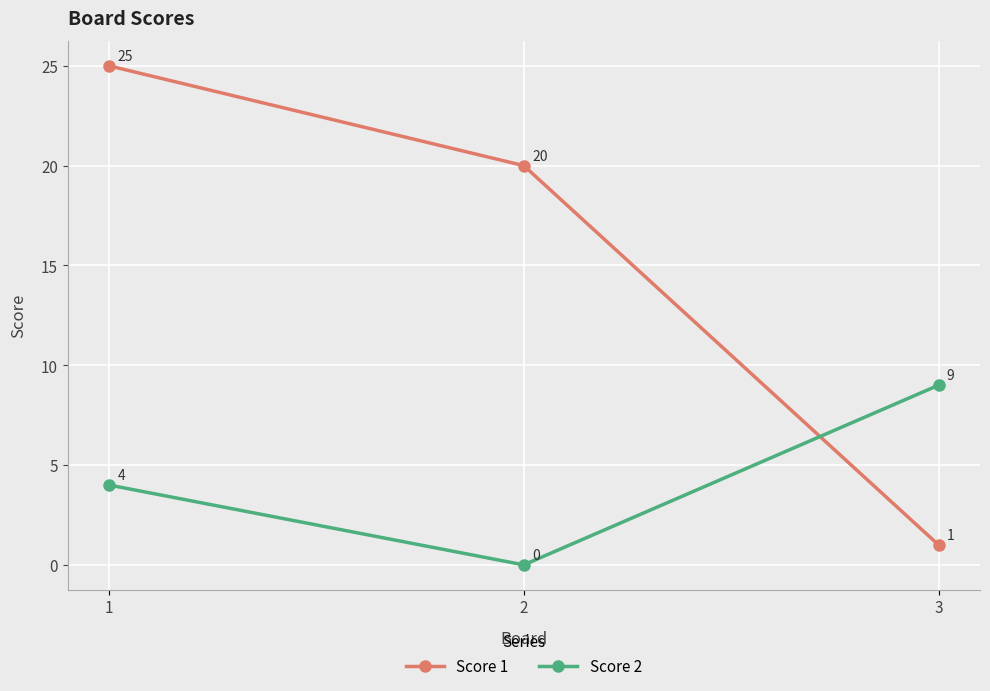

At which category is the sum across all series the highest?

1